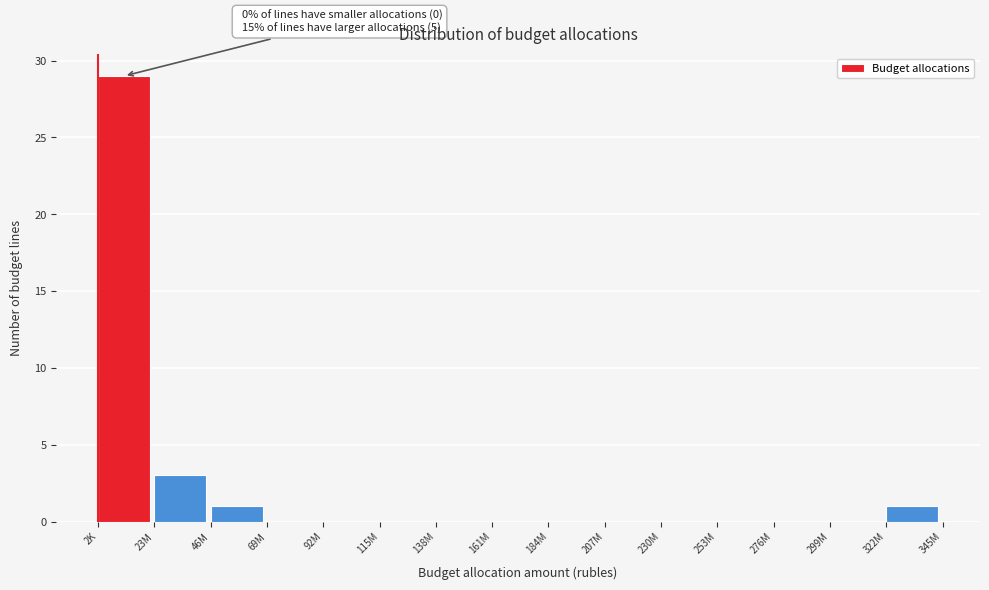

Reading right to left, list all the values displayed in this chart.

322M=1	299M=0	276M=0	253M=0	230M=0	207M=0	184M=0	161M=0	138M=0	115M=0	92M=0	69M=0	46M=1	23M=3	2K=29